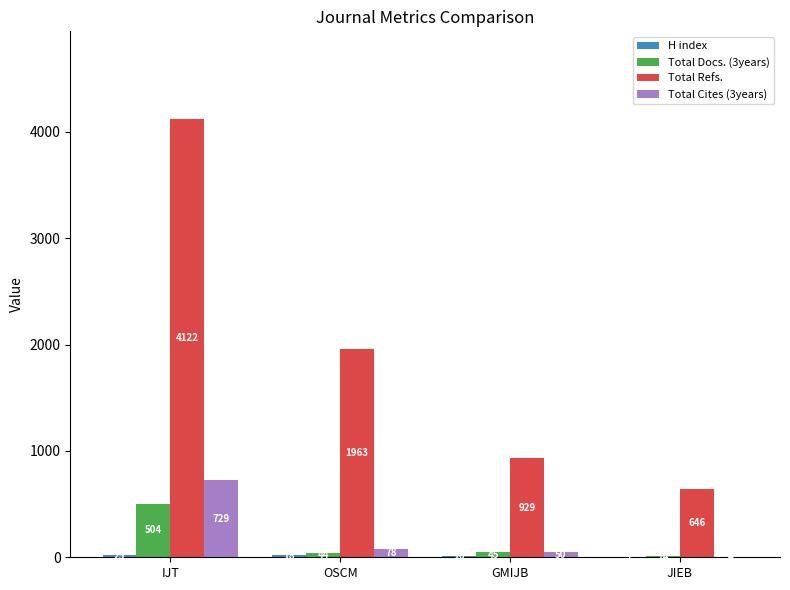

True or false: Total Cites (3years) has a value of 4 at JIEB.

True